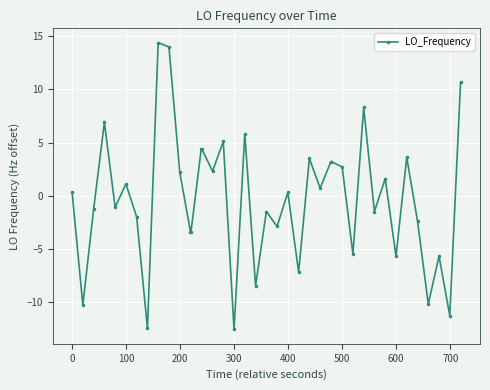

True or false: the data has more than 0 interior local peaks.

True